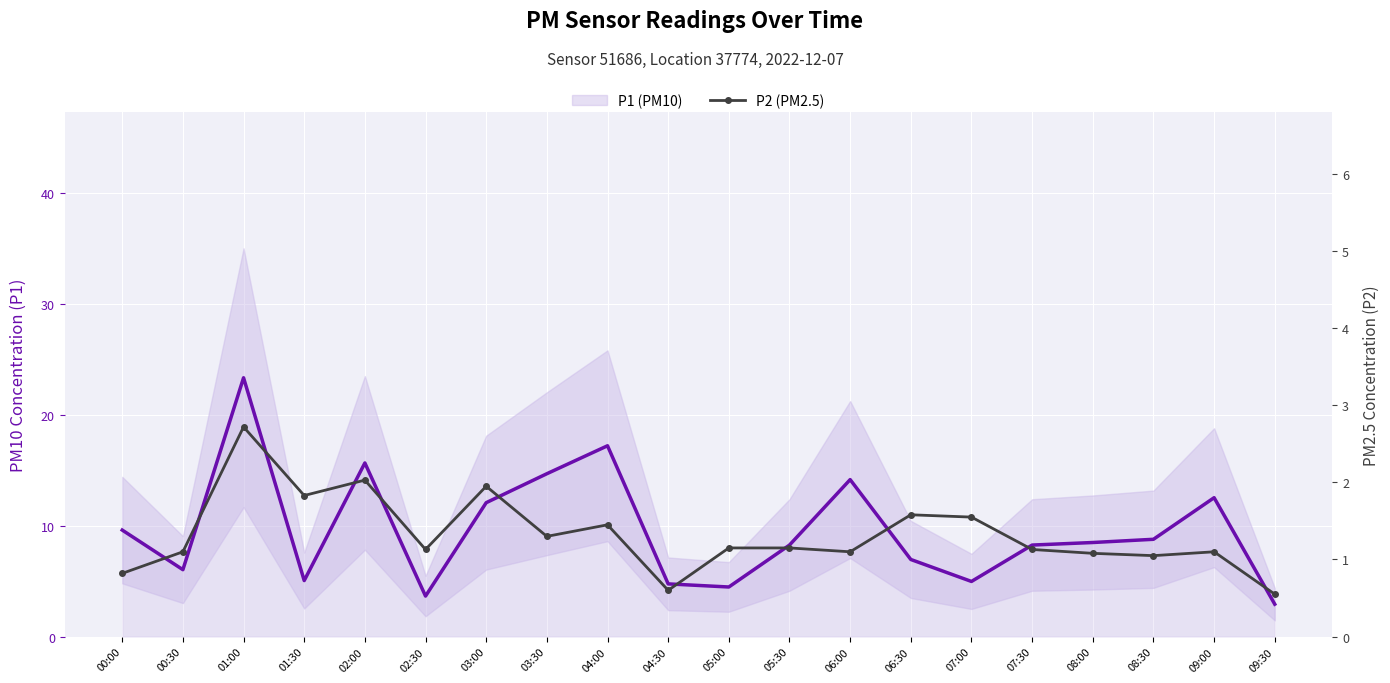

Reading left to right, extract all data points from this chart.

P1 (PM10): 00:00=9.6	00:30=6.0	01:00=23.3	01:30=5.0	02:00=15.7	02:30=3.6	03:00=12.1	03:30=14.7	04:00=17.2	04:30=4.8	05:00=4.5	05:30=8.2	06:00=14.2	06:30=7.0	07:00=5.0	07:30=8.2	08:00=8.5	08:30=8.8	09:00=12.5	09:30=2.9
P2 (PM2.5): 00:00=0.8	00:30=1.1	01:00=2.7	01:30=1.8	02:00=2.0	02:30=1.1	03:00=1.9	03:30=1.3	04:00=1.4	04:30=0.6	05:00=1.1	05:30=1.1	06:00=1.1	06:30=1.6	07:00=1.6	07:30=1.1	08:00=1.1	08:30=1.1	09:00=1.1	09:30=0.6